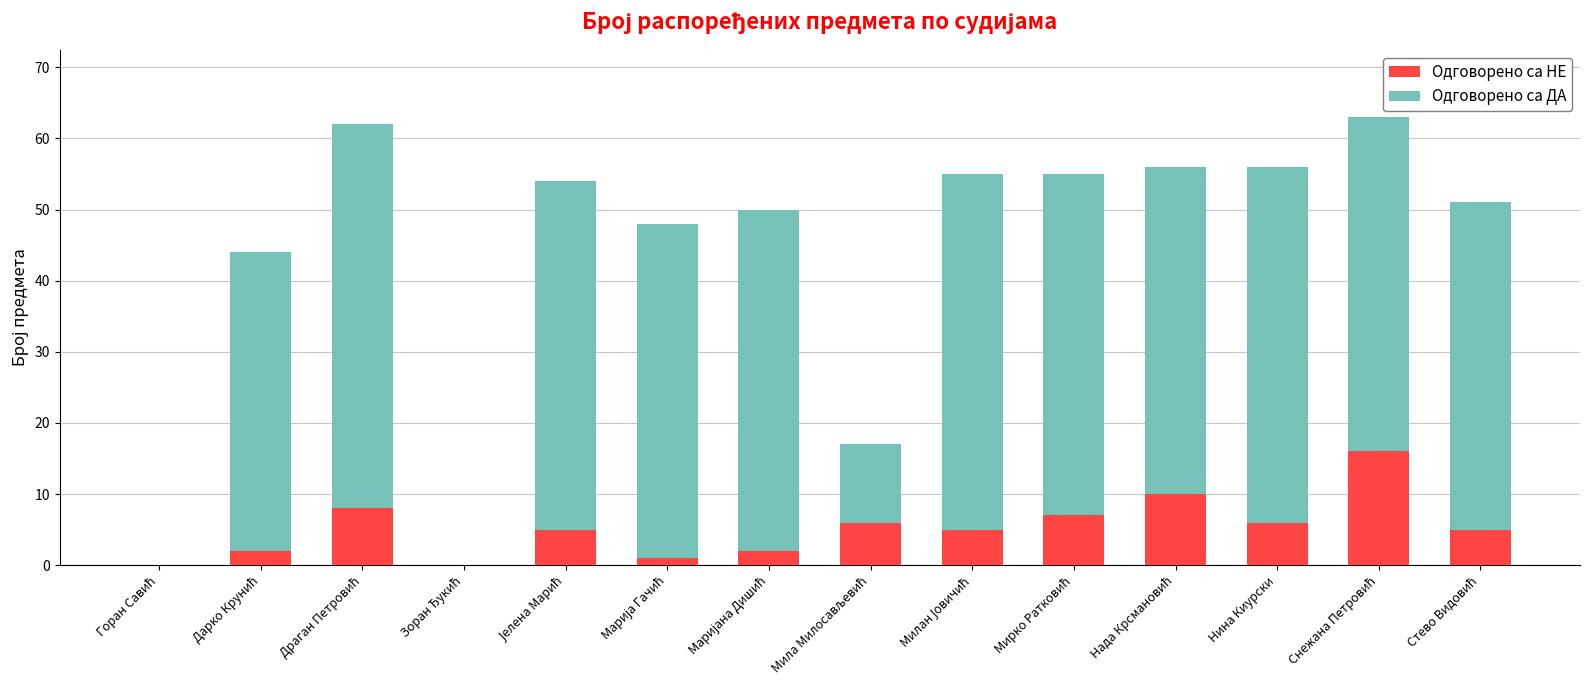

What is the total value across all series at Нина Киурски?

56